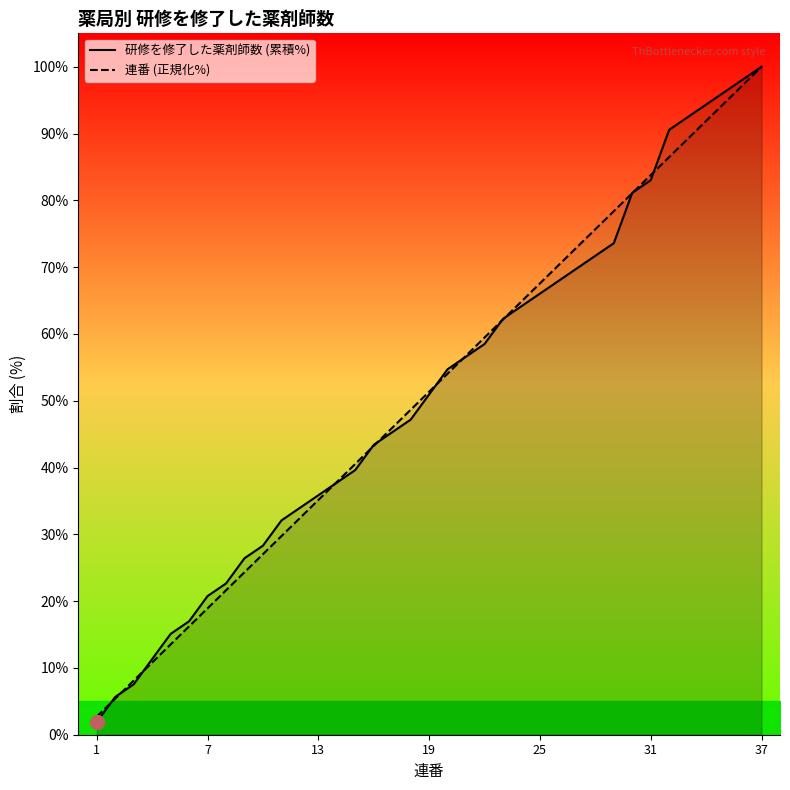

The 研修を修了した薬剤師数 (累積%) series shows 100.0 at 37. True or false?

True